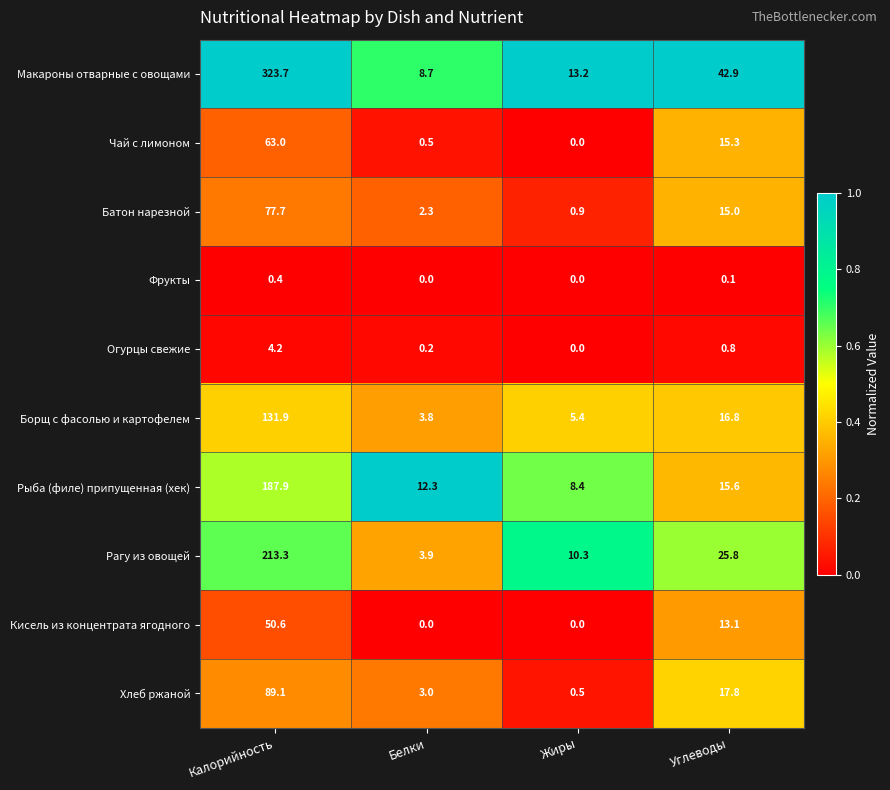

What is the total value across all series at Жиры?

38.7